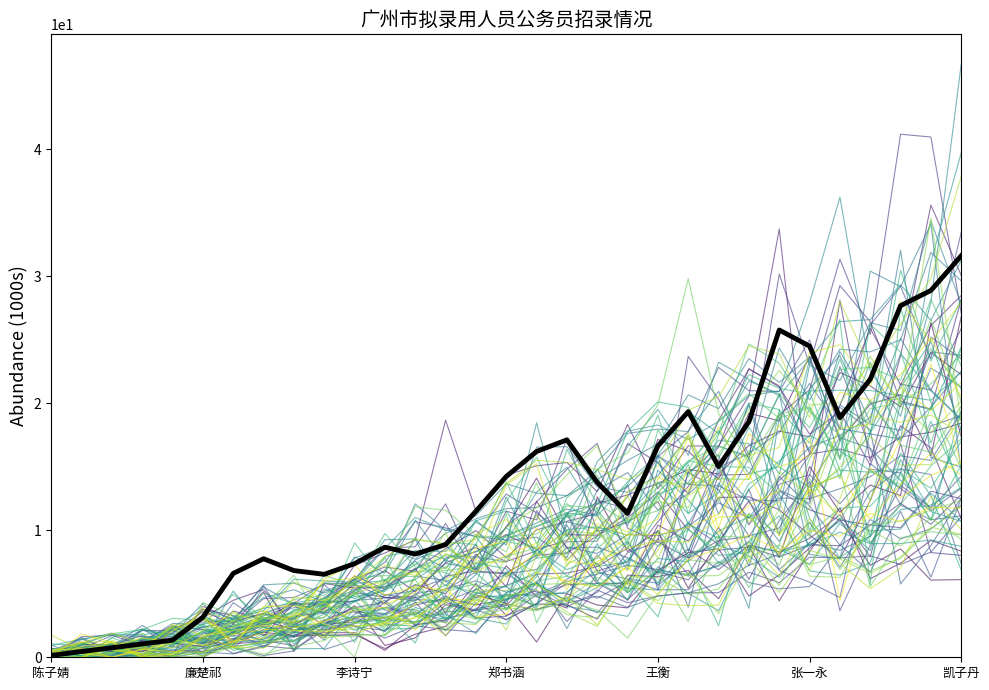

How many lines are shown in the chart?

81